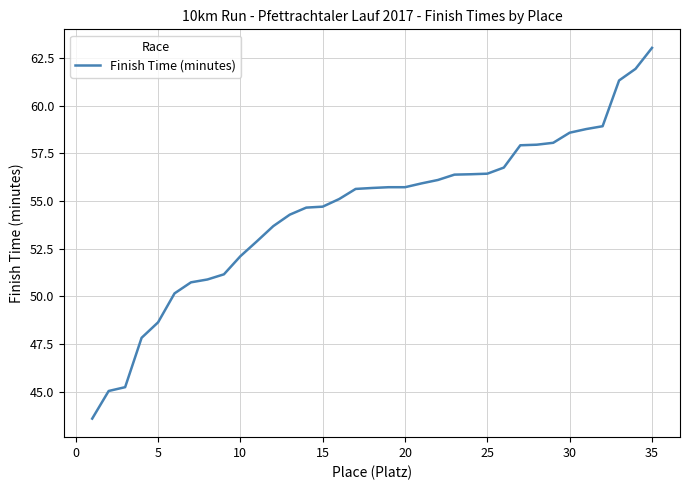

What is the smallest value displayed?

43.6